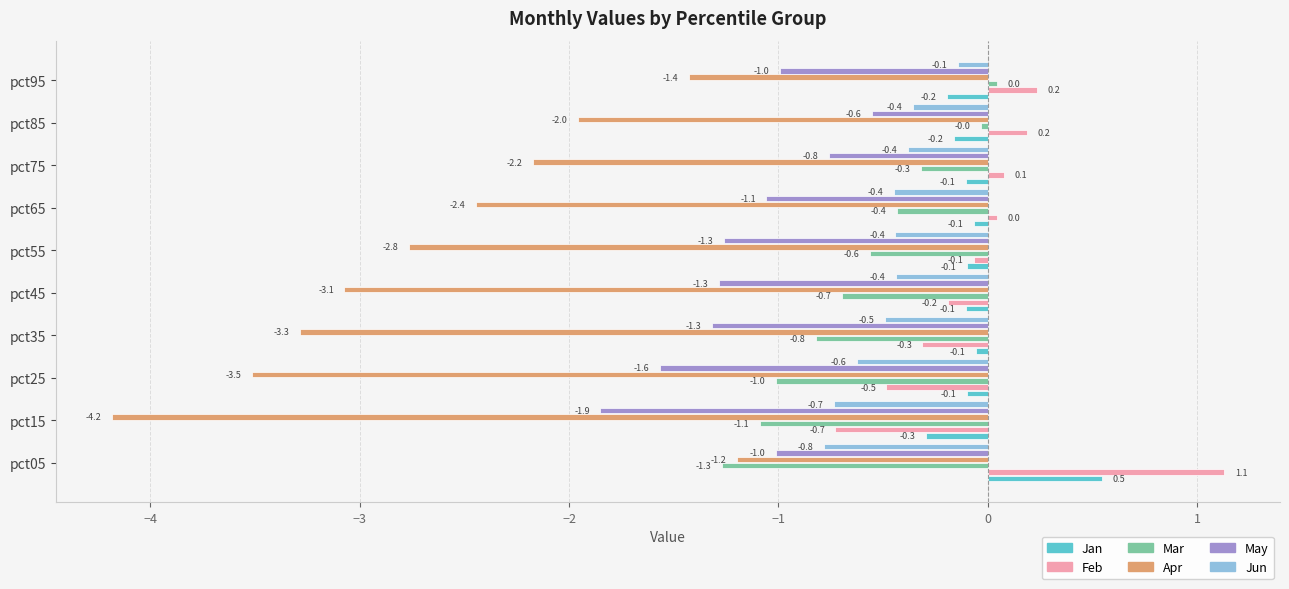

How many values in the Feb series exceed 0?

5